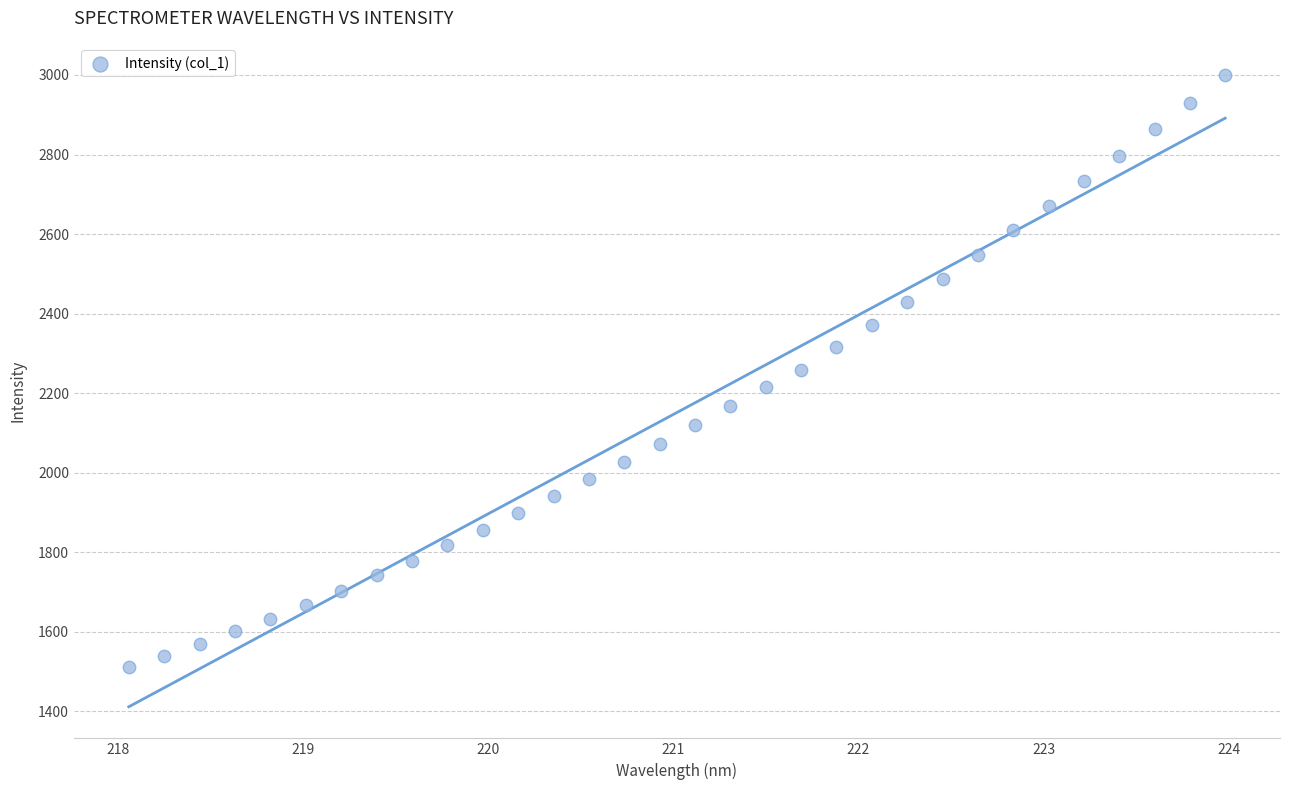

What is the range of Y values (max minus min)?

1489.1